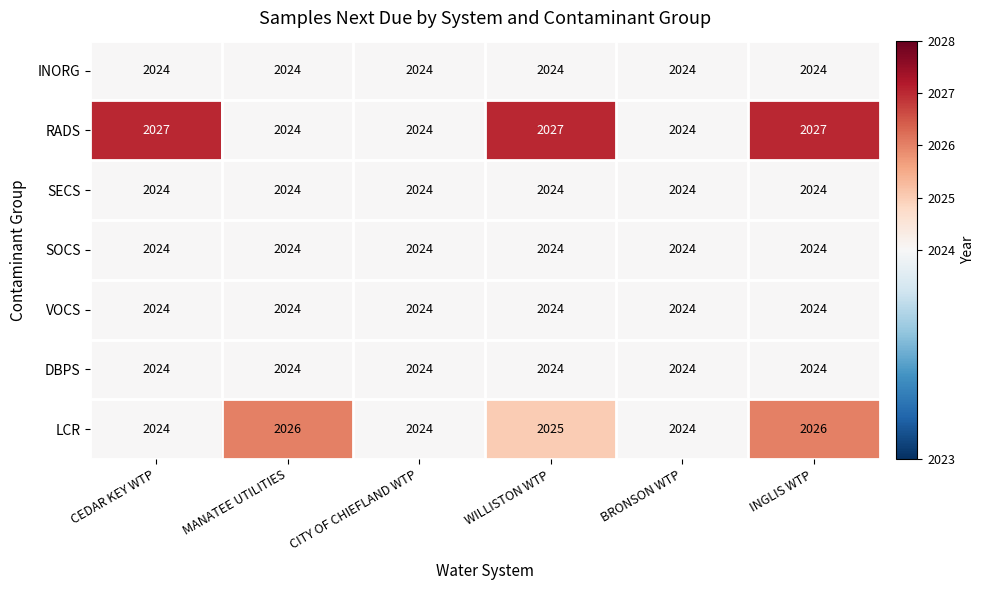

What is the smallest value displayed?

2024